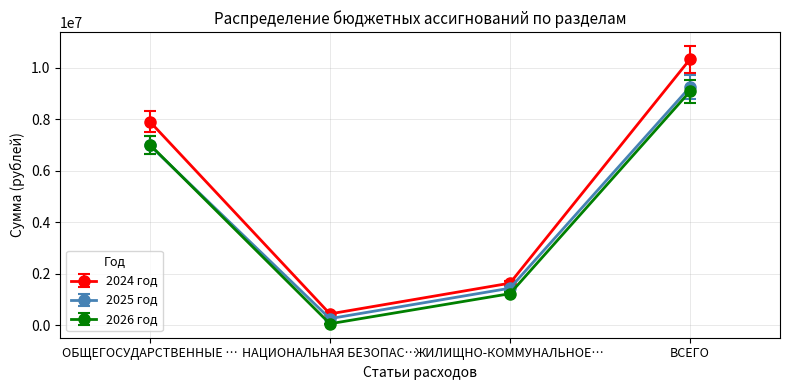

What is the value of the 2026 год point at the 3rd from the left?

1219179